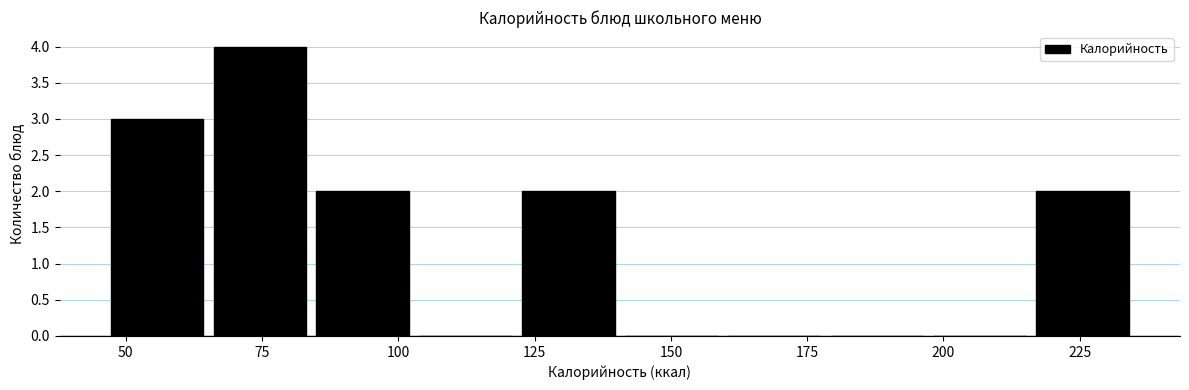

Around what value on the x-axis is the tallest bar? Give the approximate position of its centre, as read against the axis.

75